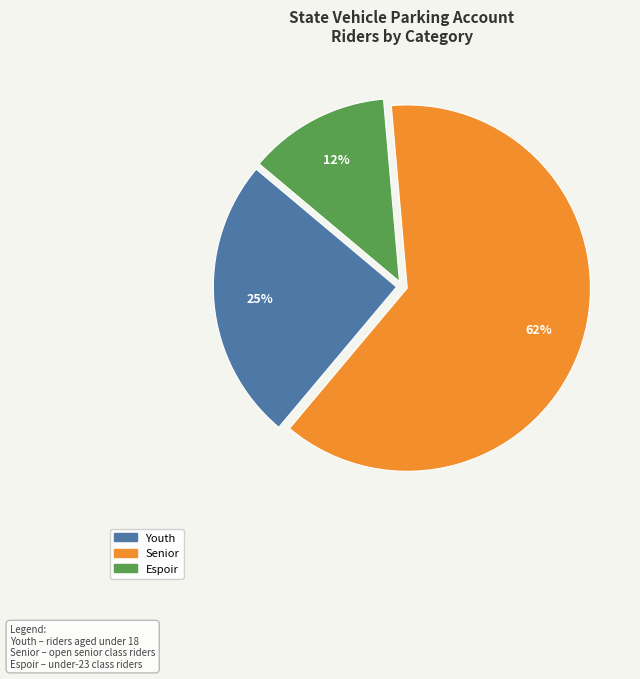

Does Senior account for over 50% of the chart?

Yes